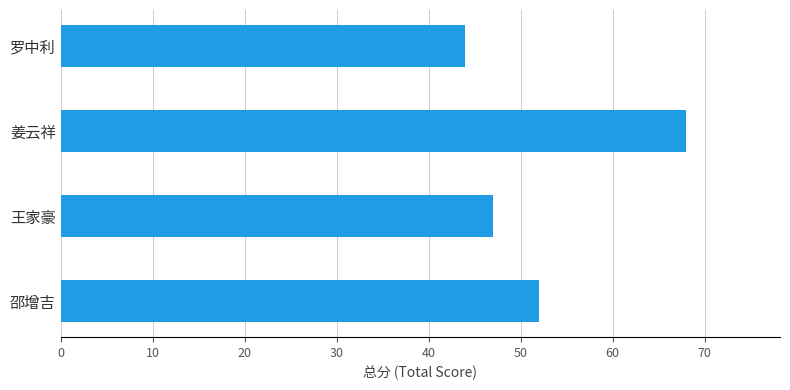

Which has a higher value, 罗中利 or 姜云祥?

姜云祥